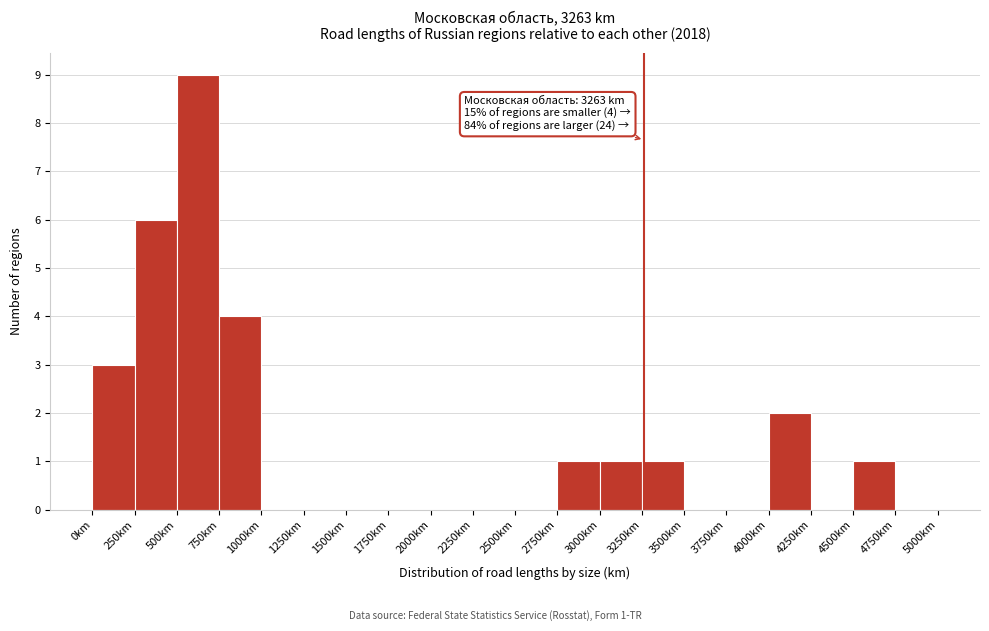

Which range on the x-axis has the tallest bar?

500 to 750